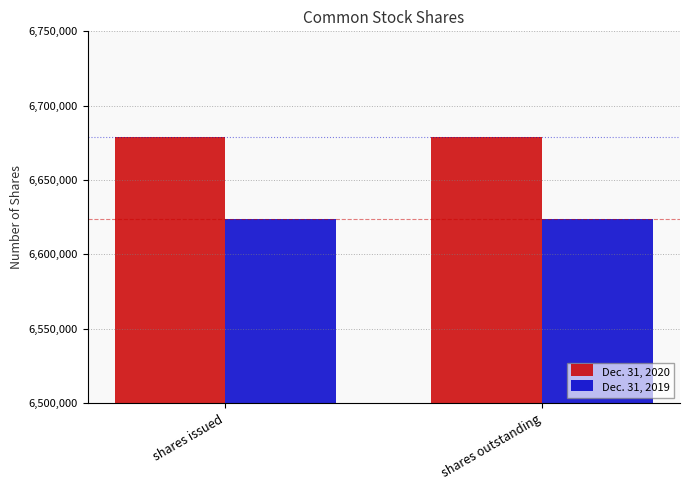

What is the difference between the highest and lowest values at shares outstanding?

54905